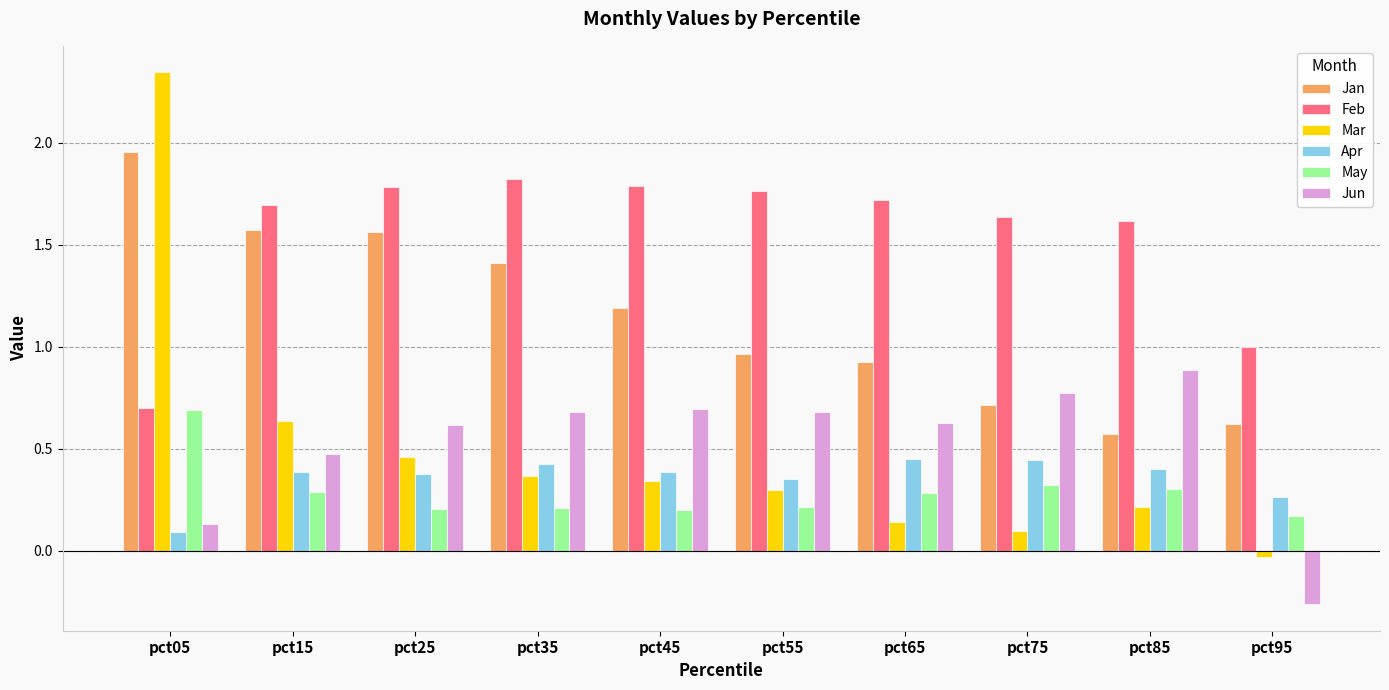

The Feb series shows 0.6 at pct65. True or false?

False